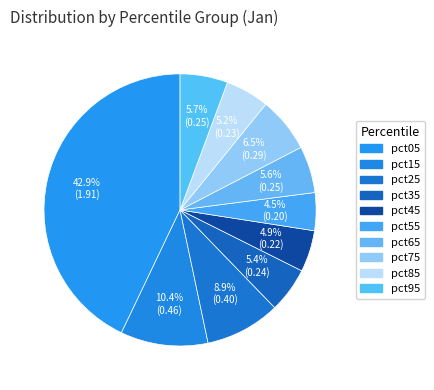

The pct75 slice represents 7% of the pie. True or false?

True